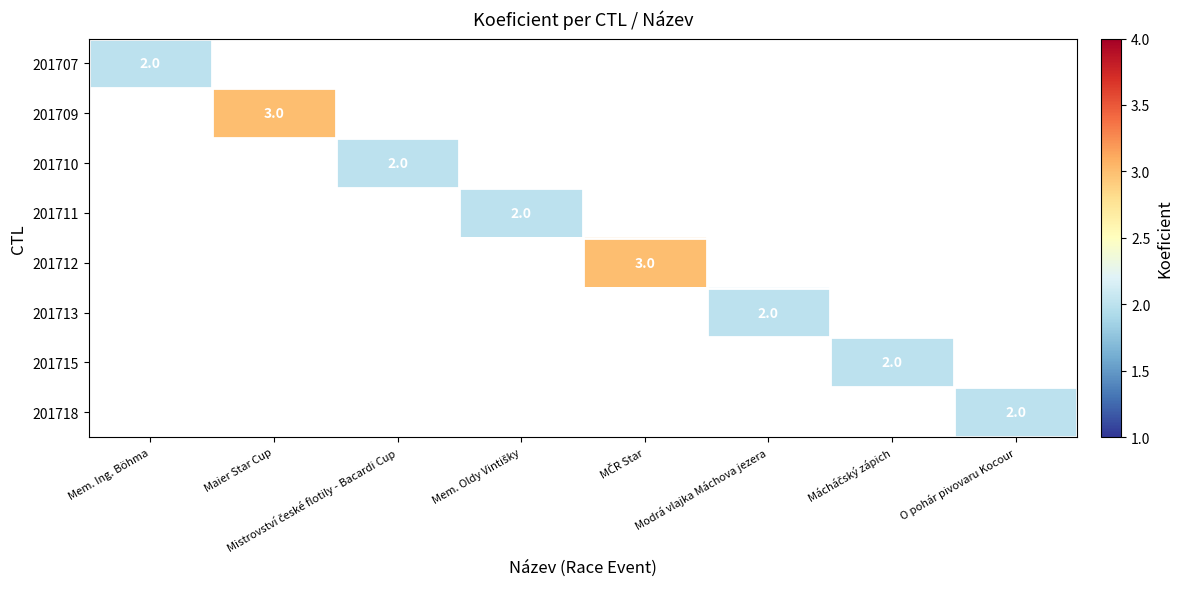

Is it true that 201712 equals -1 at Mem. Oldy Vintišky?

False